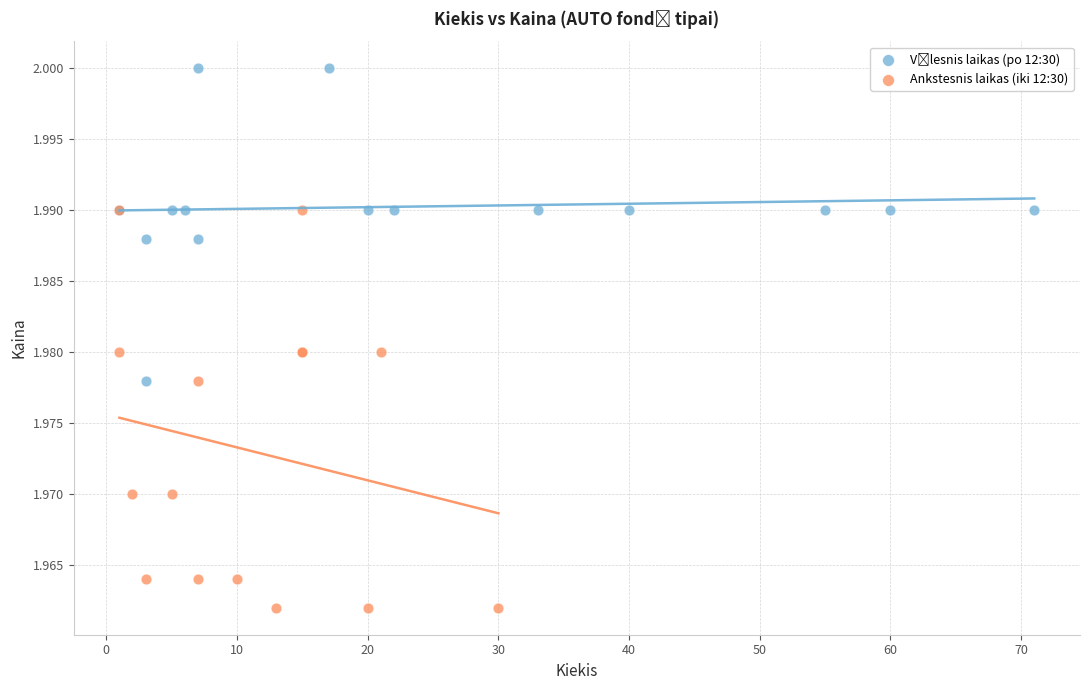

Which series reaches the minimum Y coordinate?

Ankstesnis laikas (iki 12:30)